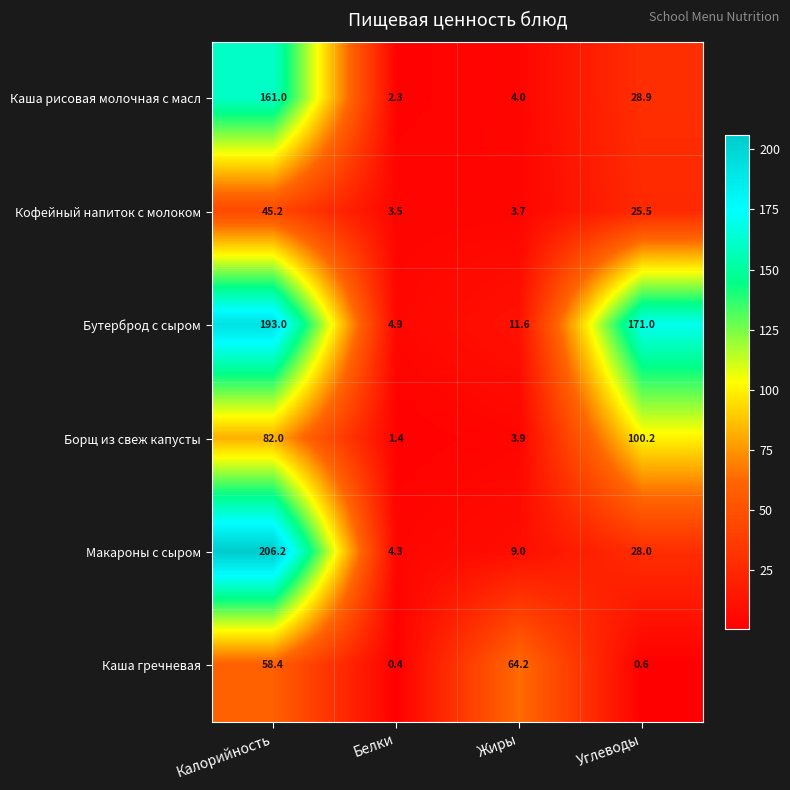

At which category does the chart reach its minimum across all series?

Белки